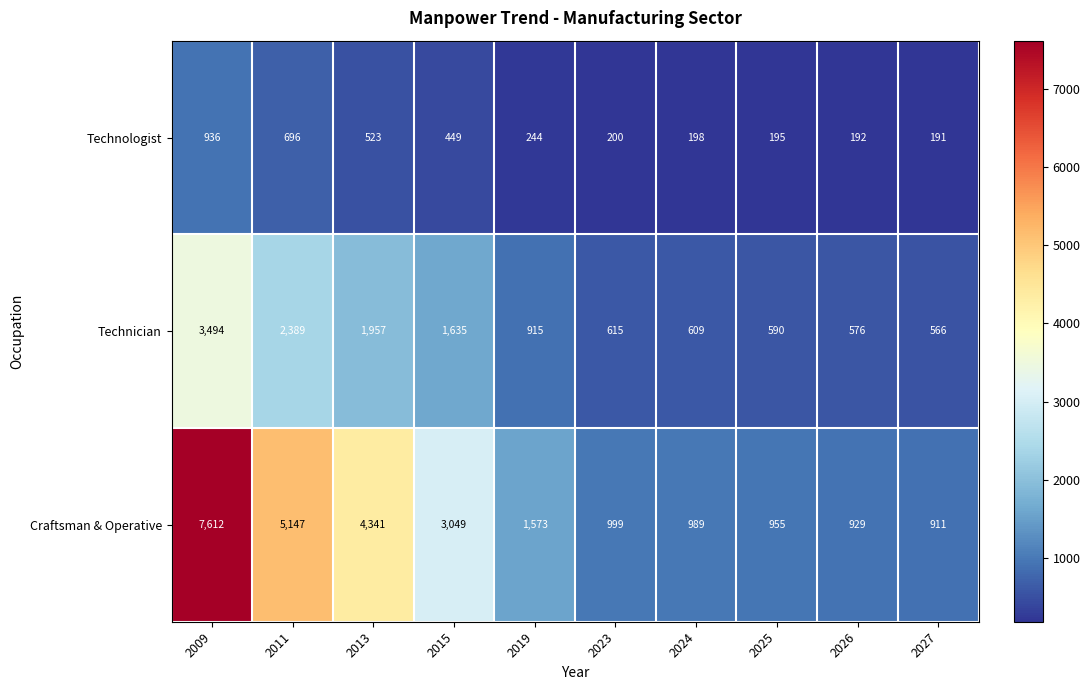

Count the number of categories in the chart.

10